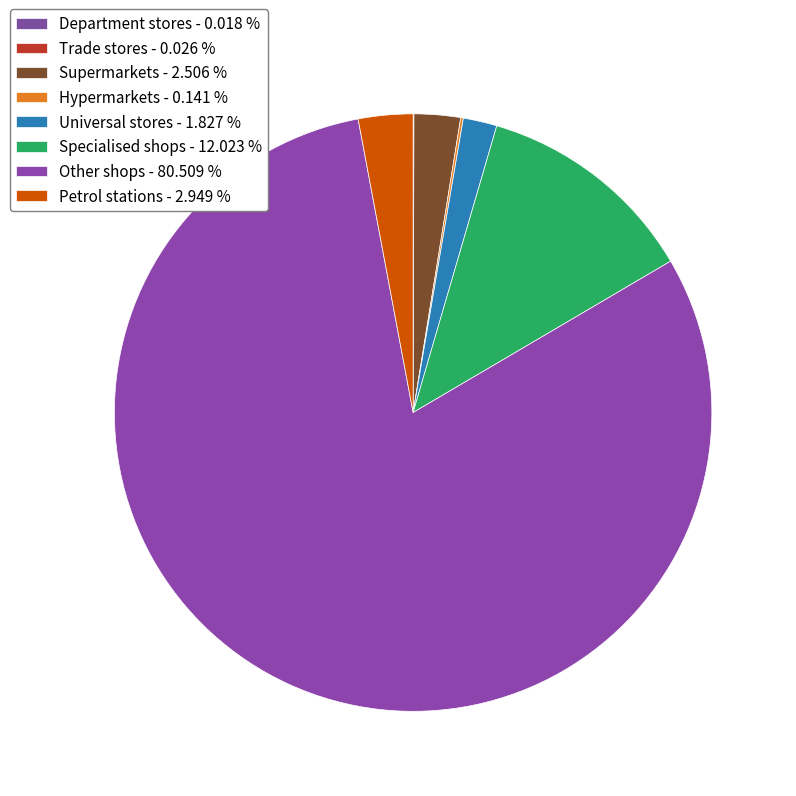

Approximately how many times larger is the value at Supermarkets compared to Hypermarkets?

17.8